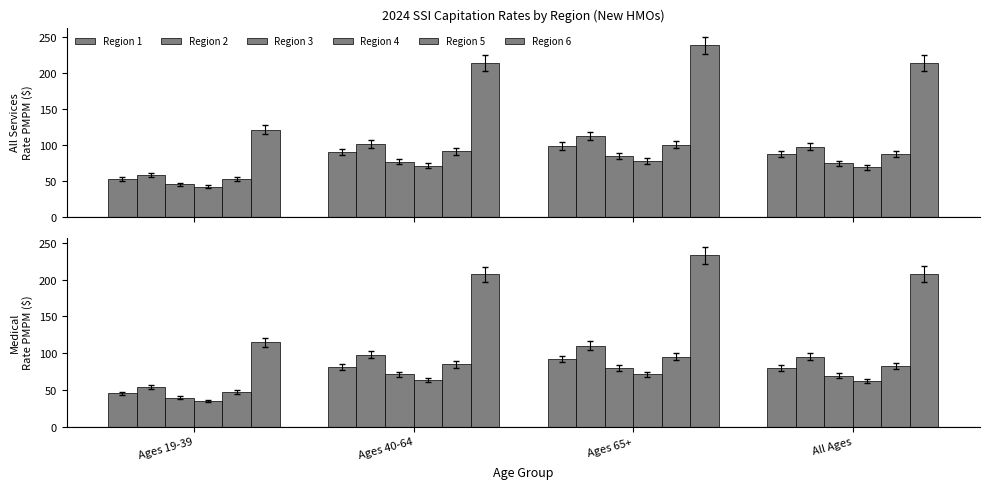

How many data points does each series have?

4